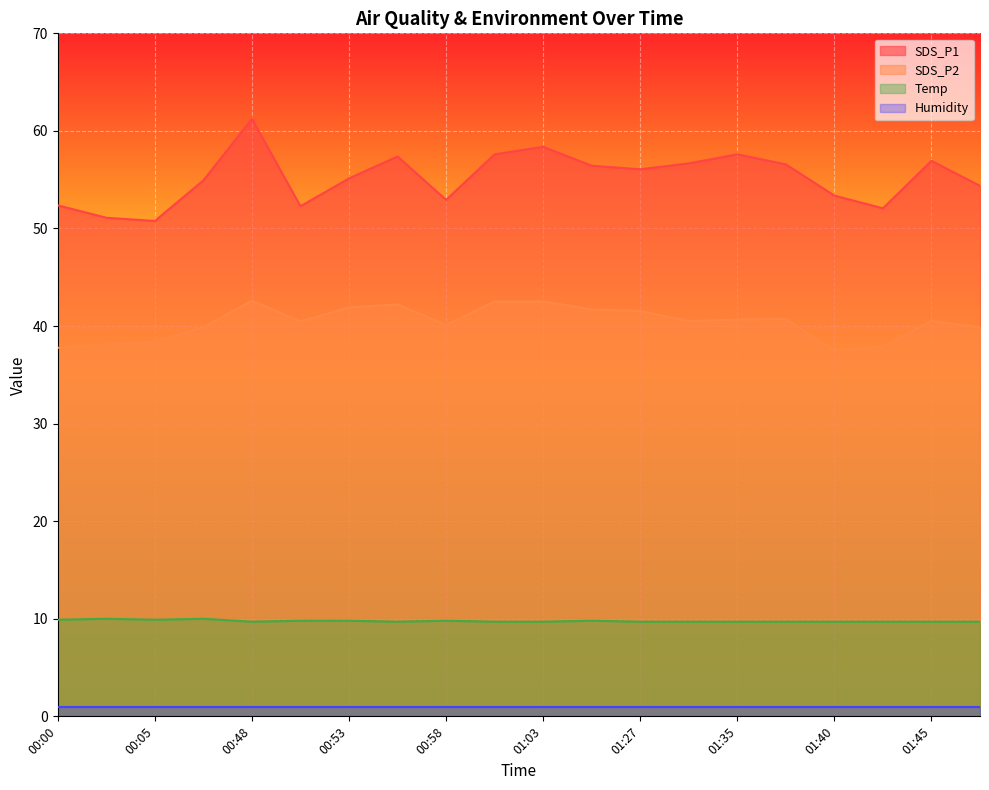

What is the maximum value shown in the chart?

61.2